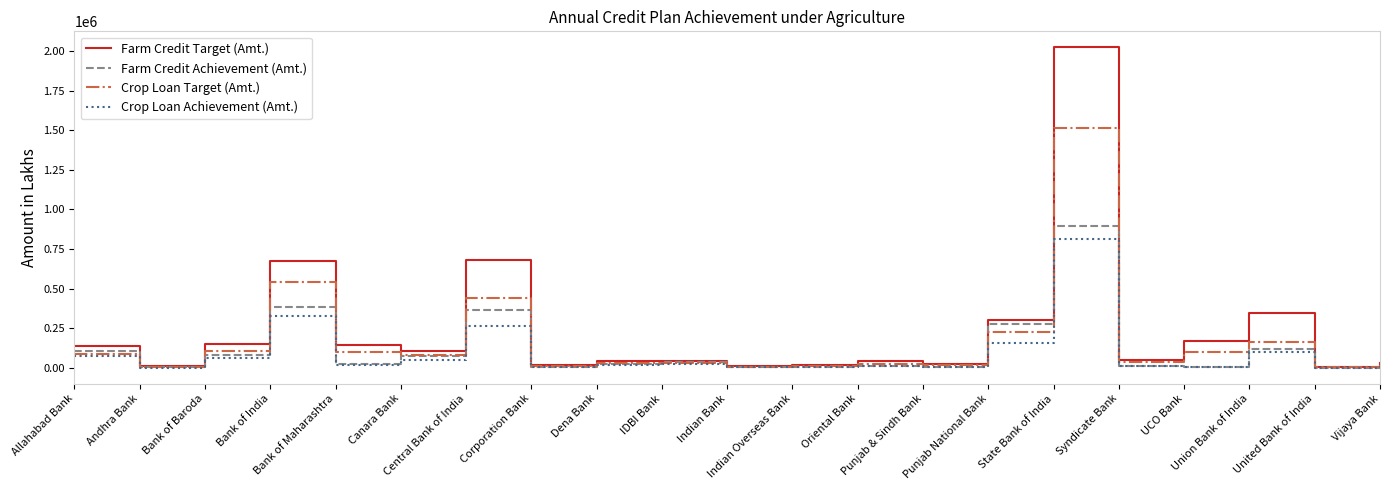

What is the maximum value for Crop Loan Target (Amt.)?

1512437.0